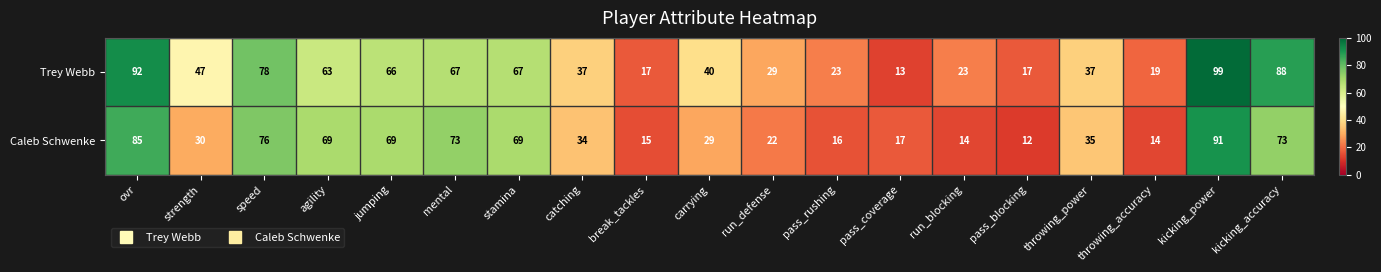

At strength, list the series in order from largest to smallest.

Trey Webb, Caleb Schwenke